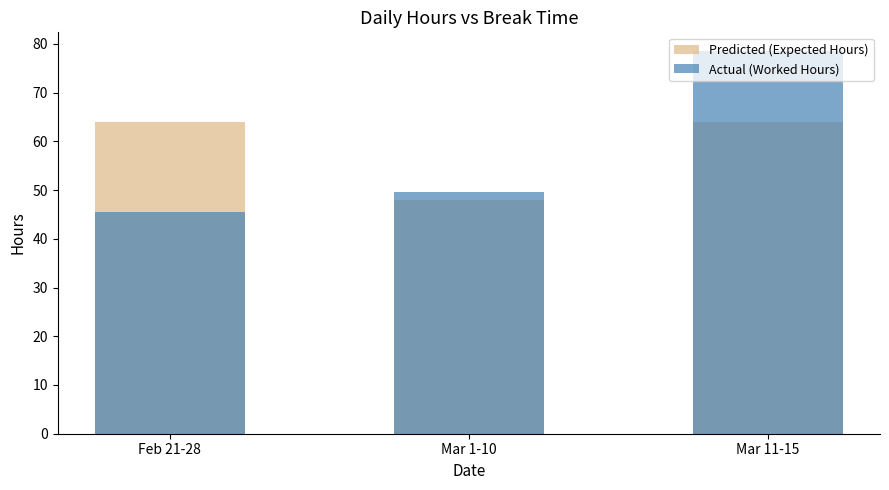

What is the highest value of the Actual (Worked Hours) series?

78.5